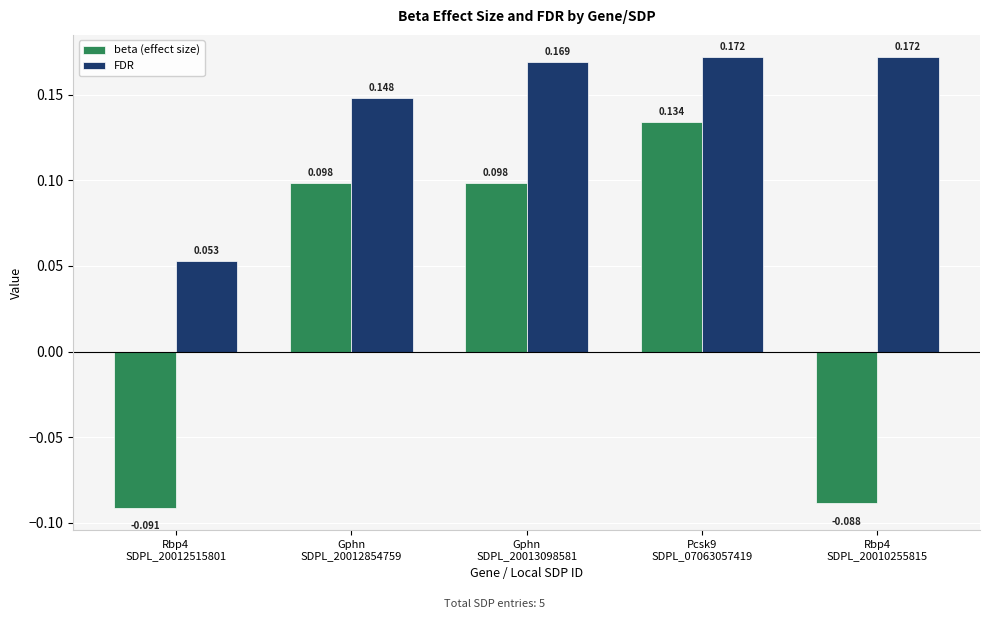

Which series has the largest total across all categories?

FDR